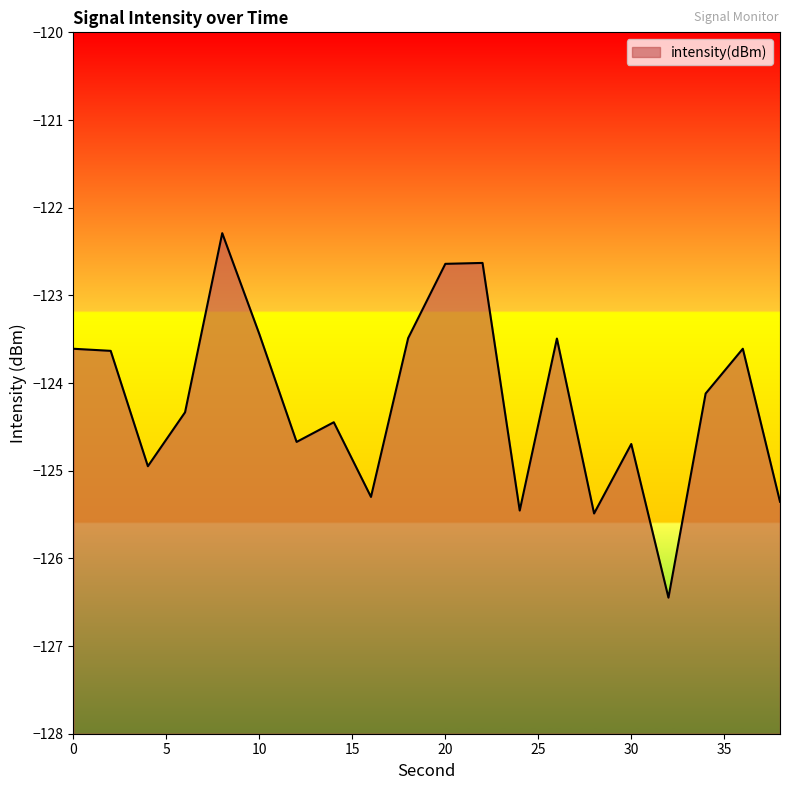

Reading left to right, list all the values displayed in this chart.

0=-123.6	2=-123.6	4=-124.9	6=-124.3	8=-122.3	10=-123.4	12=-124.7	14=-124.4	16=-125.3	18=-123.5	20=-122.6	22=-122.6	24=-125.5	26=-123.5	28=-125.5	30=-124.7	32=-126.4	34=-124.1	36=-123.6	38=-125.4